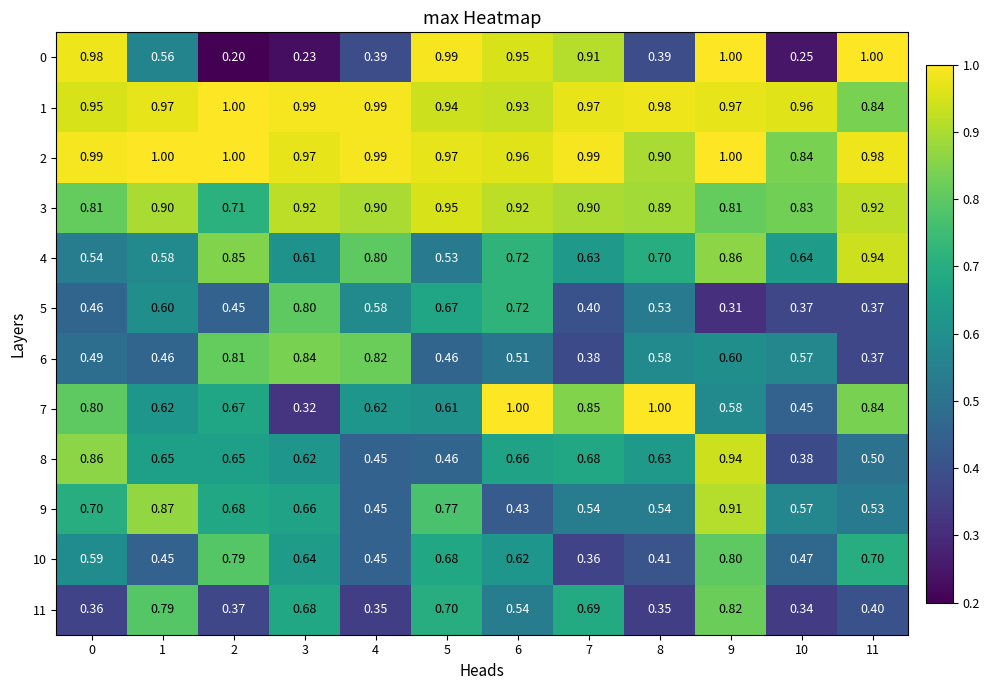

Is the value of 2 at 8 greater than the value of 0 at 5?

No